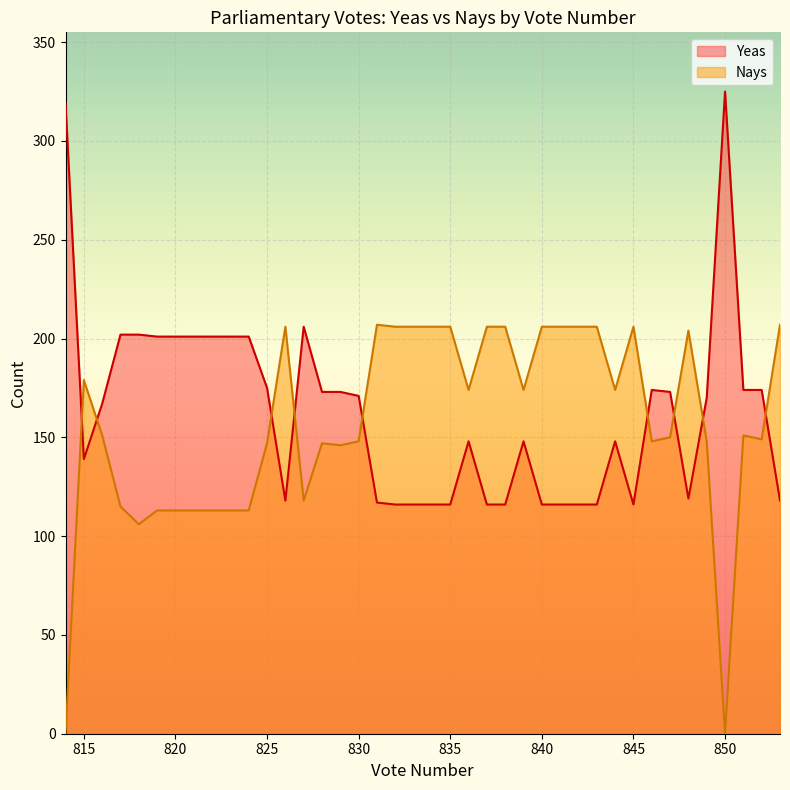

Reading right to left, list all the values displayed in this chart.

Yeas: 814=319	815=139	816=167	817=202	818=202	819=201	820=201	821=201	822=201	823=201	824=201	825=175	826=118	827=206	828=173	829=173	830=171	831=117	832=116	833=116	834=116	835=116	836=148	837=116	838=116	839=148	840=116	841=116	842=116	843=116	844=148	845=116	846=174	847=173	848=119	849=170	850=325	851=174	852=174	853=118
Nays: 814=0	815=179	816=151	817=115	818=106	819=113	820=113	821=113	822=113	823=113	824=113	825=147	826=206	827=118	828=147	829=146	830=148	831=207	832=206	833=206	834=206	835=206	836=174	837=206	838=206	839=174	840=206	841=206	842=206	843=206	844=174	845=206	846=148	847=150	848=204	849=148	850=0	851=151	852=149	853=207